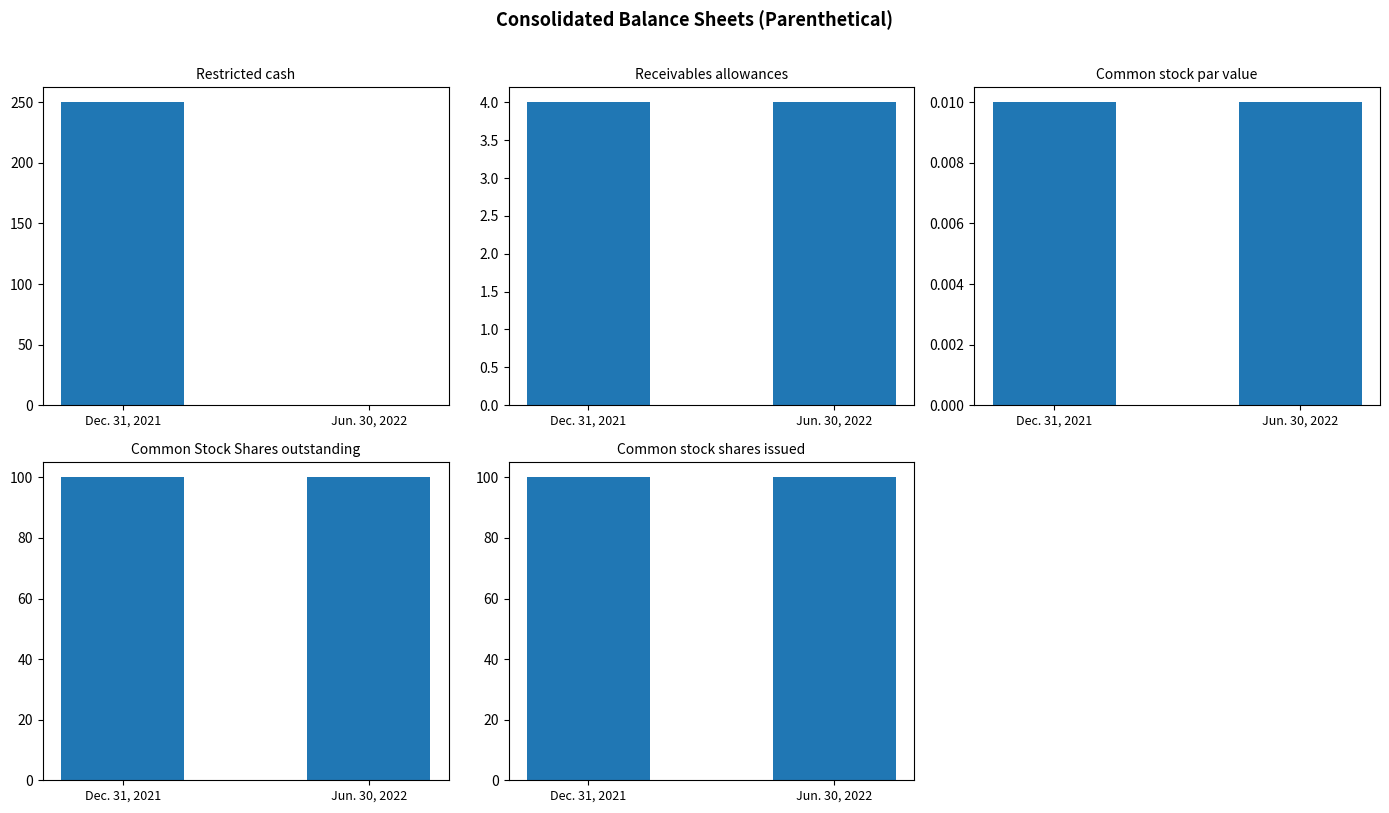

What is the label of the 1st bar from the left?

Dec. 31, 2021